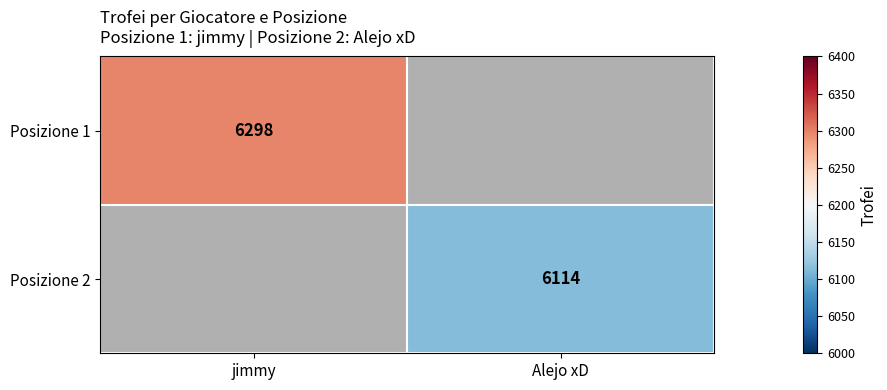

The value of Posizione 2 at Alejo xD is 6114. True or false?

True